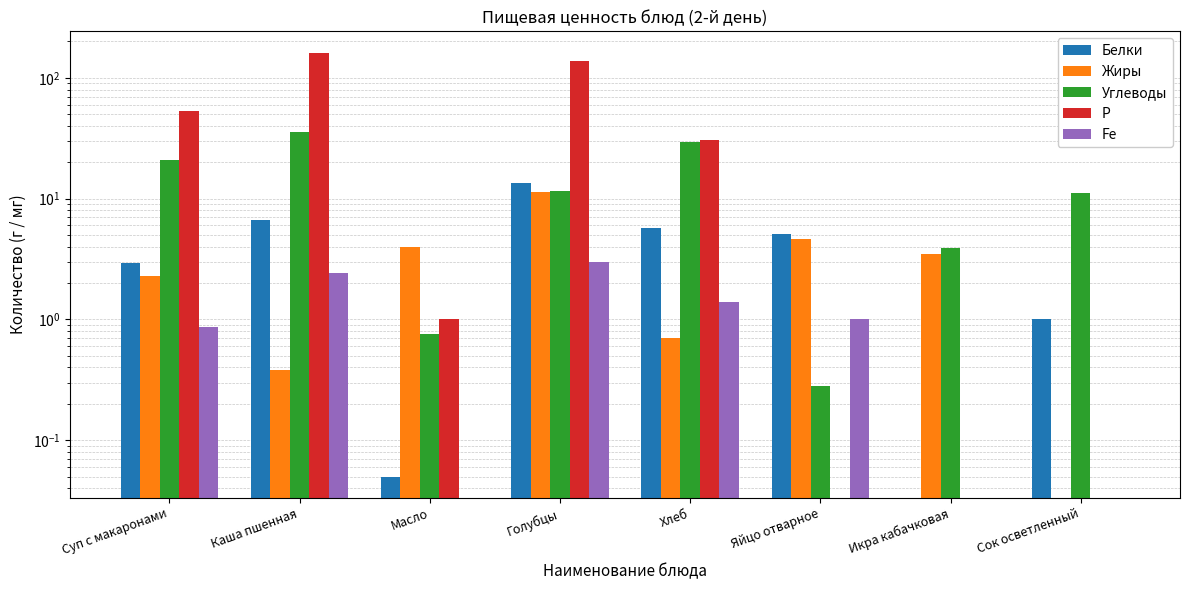

At which label does Жиры first exceed 3?

Масло